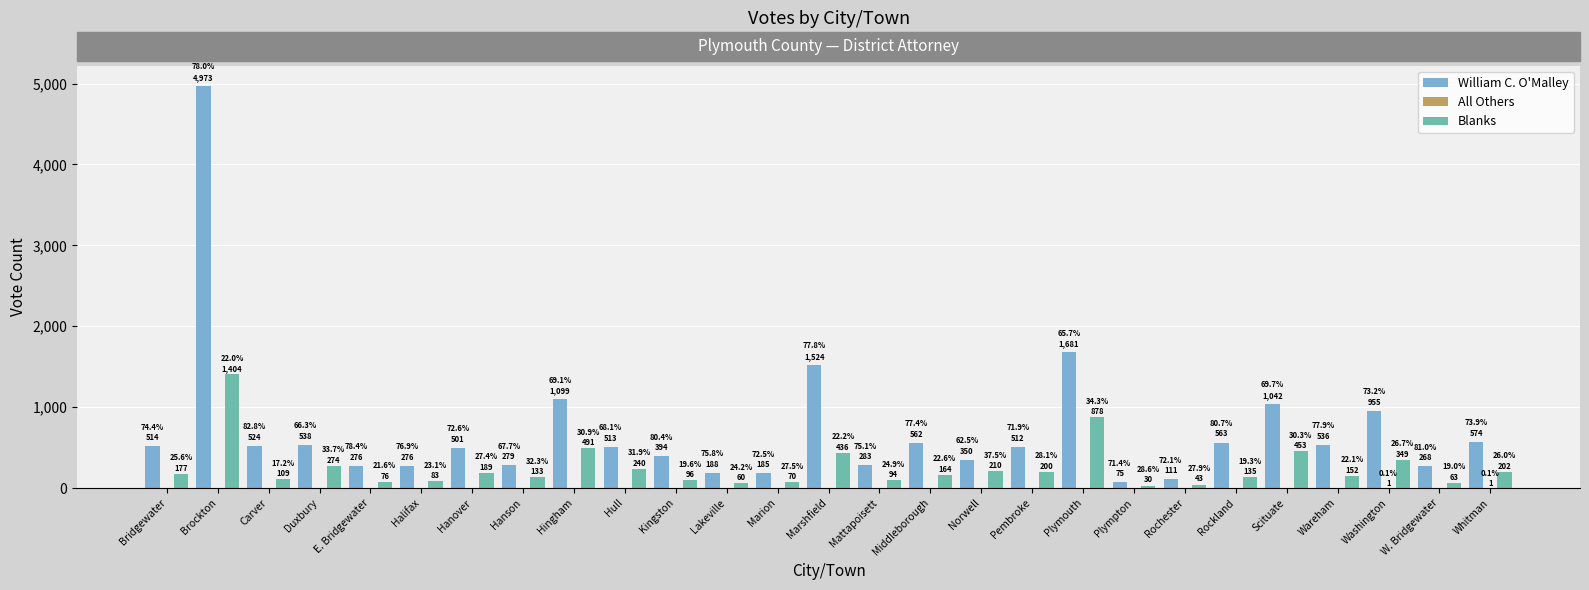

What is the total value across all series at Hanson?

412